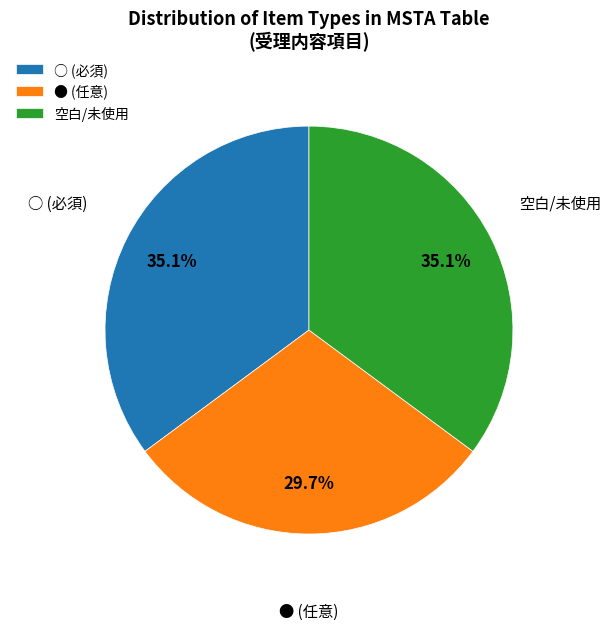

Combined, what portion of the pie is 空白/未使用 and ○ (必須)?

70.3%